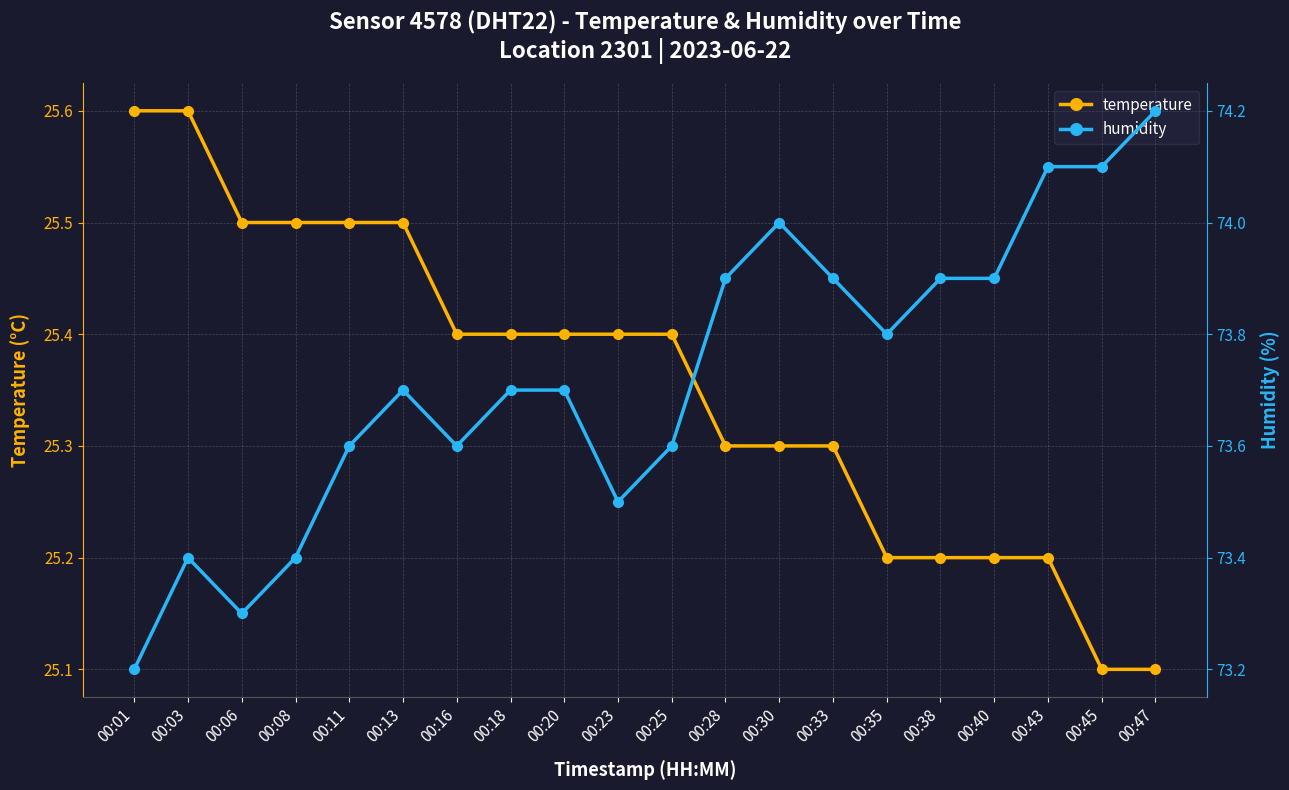

What is the value of the humidity point at the 1st from the left?

73.2